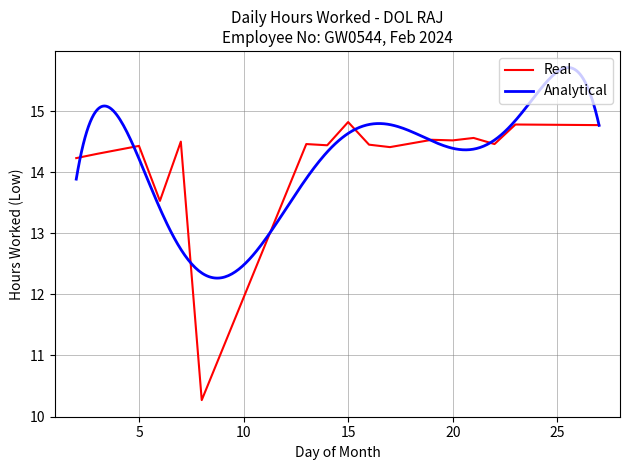

True or false: the data has more than 1 interior local peaks.

True